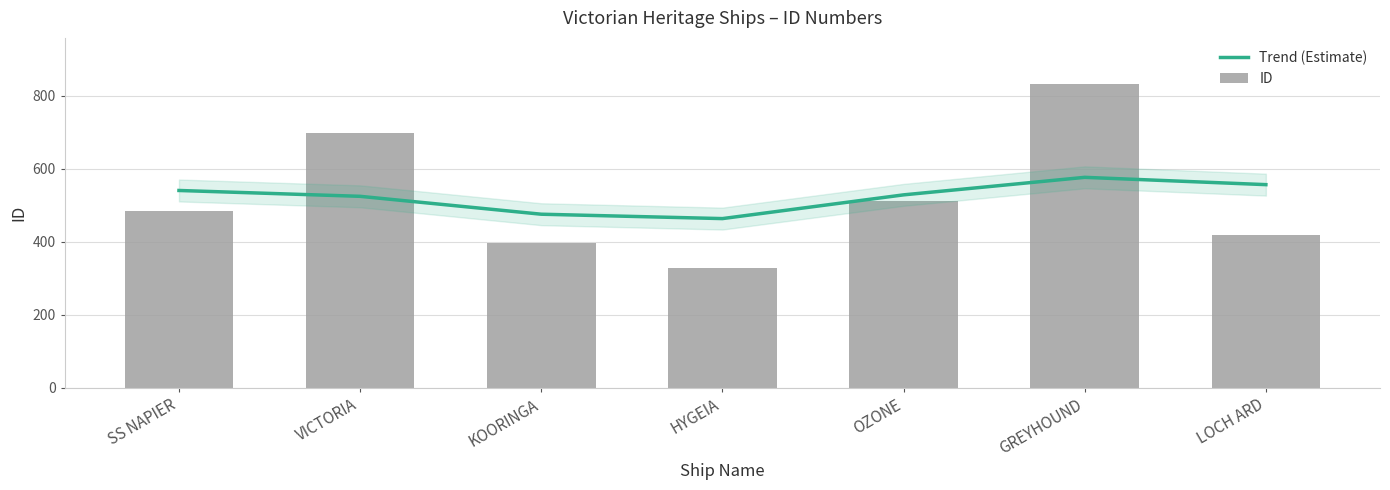

Which series changed the most between SS NAPIER and LOCH ARD?

ID